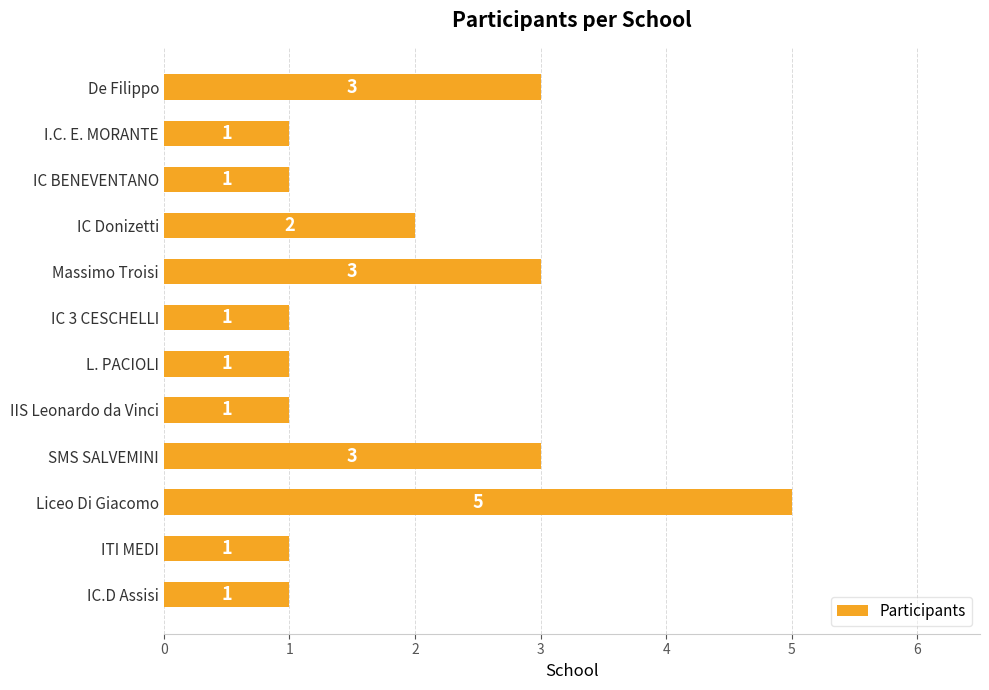

At which category does the chart reach its peak across all series?

Liceo Di Giacomo